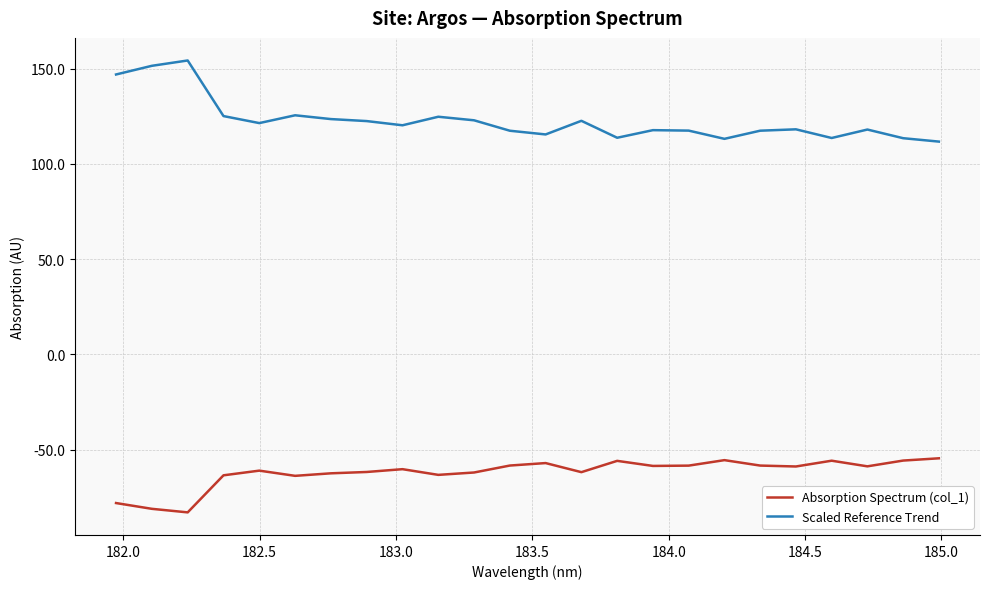

Rank the series by their average value, from highest to lowest.

Scaled Reference Trend, Absorption Spectrum (col_1)